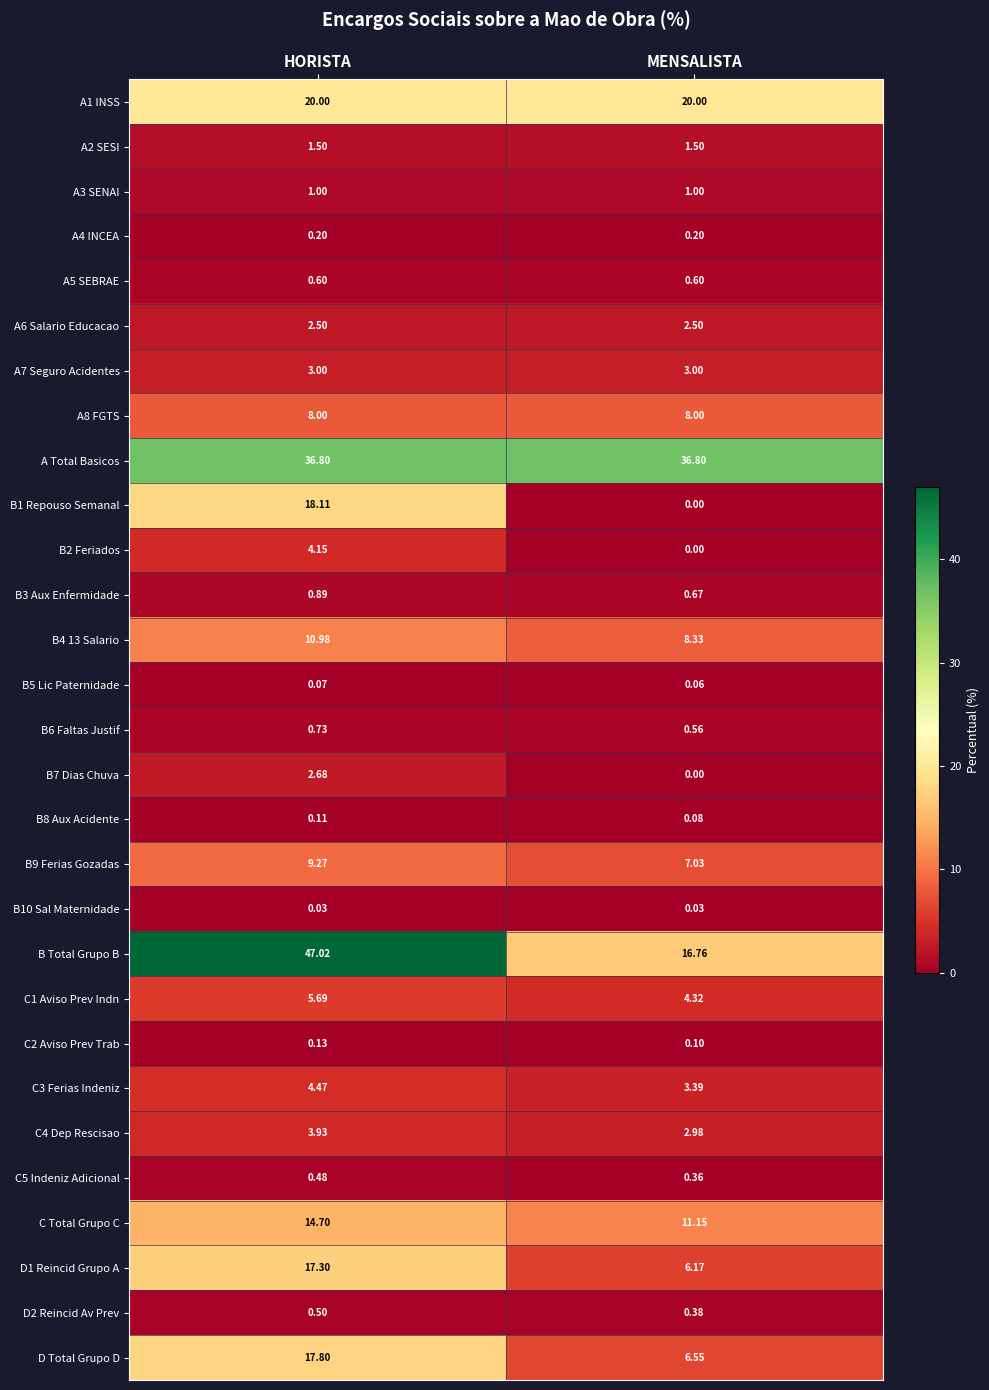

Is the value of A8 FGTS at MENSALISTA greater than the value of A4 INCEA at MENSALISTA?

Yes